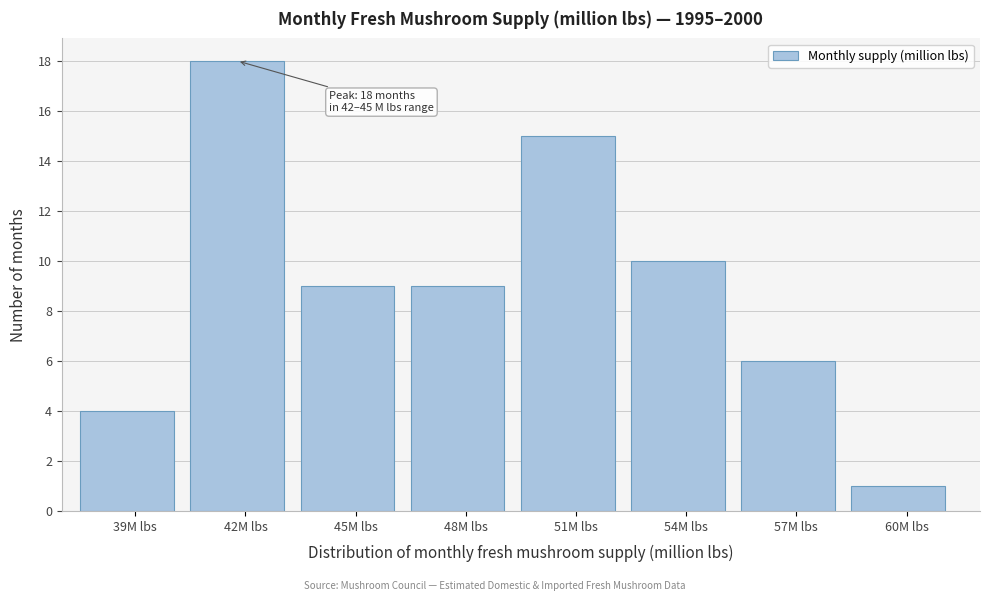

Reading left to right, transcribe all the data shown in this chart.

39M lbs=4	42M lbs=18	45M lbs=9	48M lbs=9	51M lbs=15	54M lbs=10	57M lbs=6	60M lbs=1